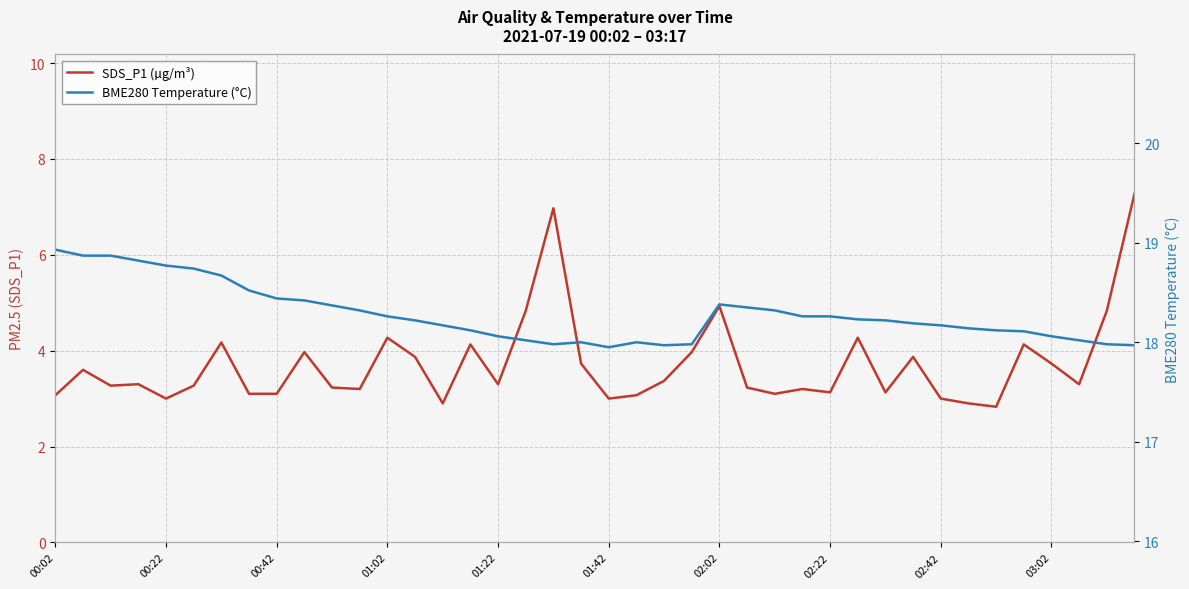

Does the chart have visible grid lines?

Yes